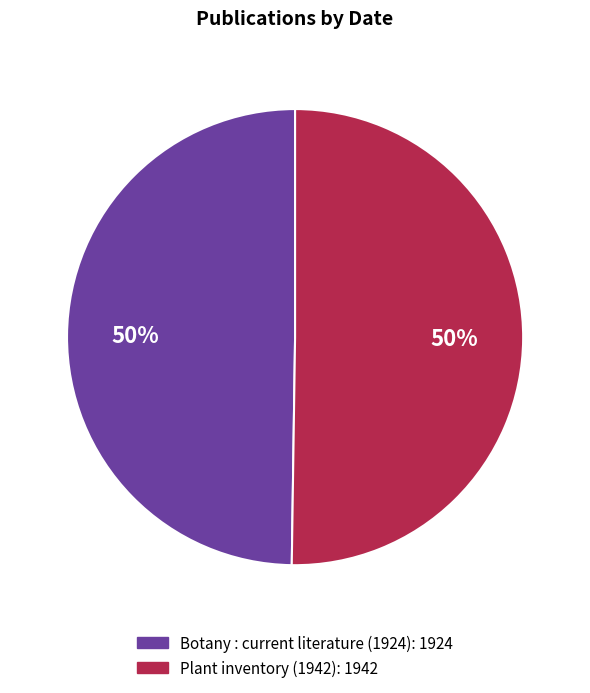

Combined, do Botany : current literature (1924) and Plant inventory (1942) account for over 50%?

Yes